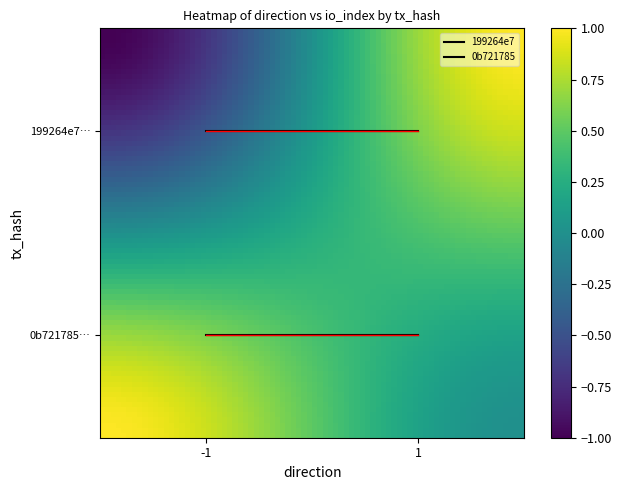

Reading left to right, extract all data points from this chart.

199264e74ba6c7871eec8b5e9db77492671af61: 0=-1	1=1
0b721785c06d0e2430345d4e48d65eb7ea12e13: 0=1	1=0